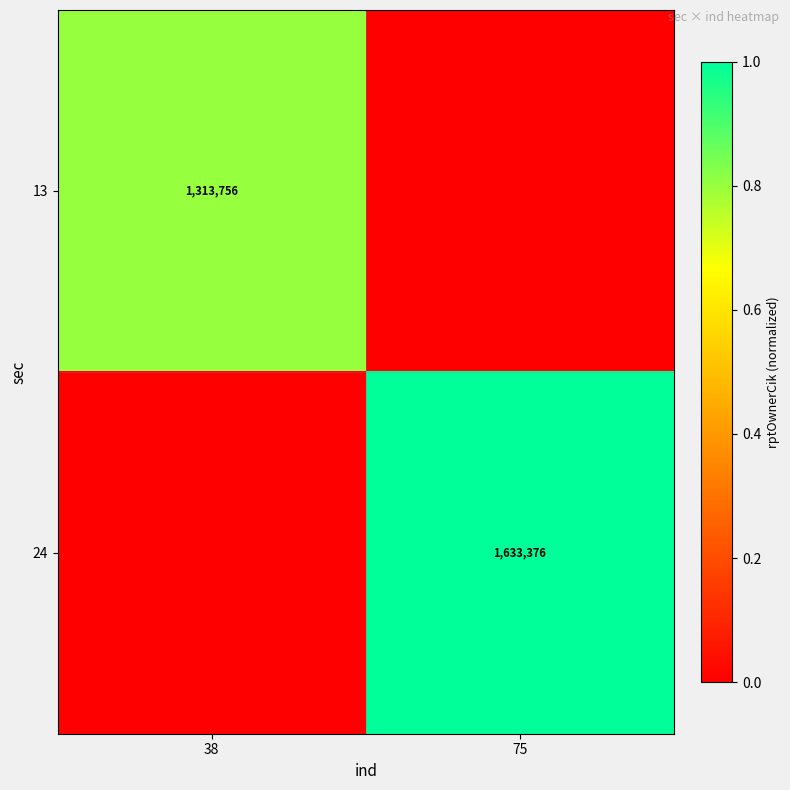

The value of 24 at 75 is 1633376. True or false?

True